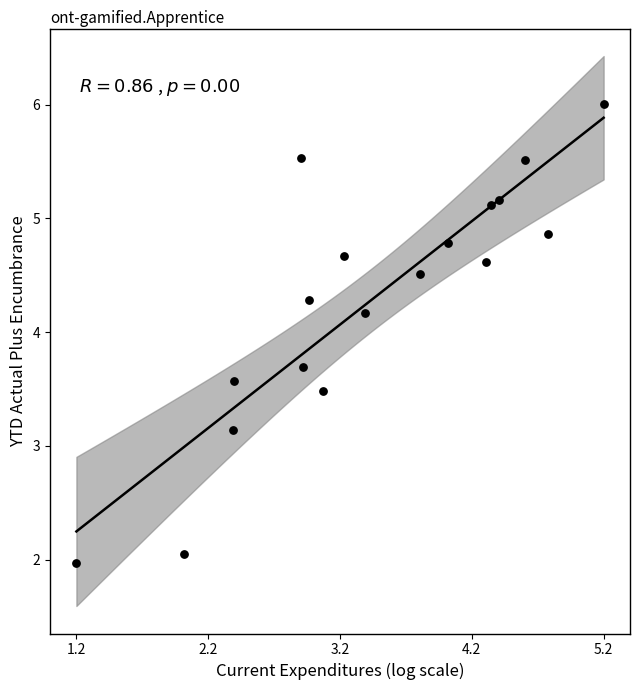

What is the range of X values (max minus min)?

4.0